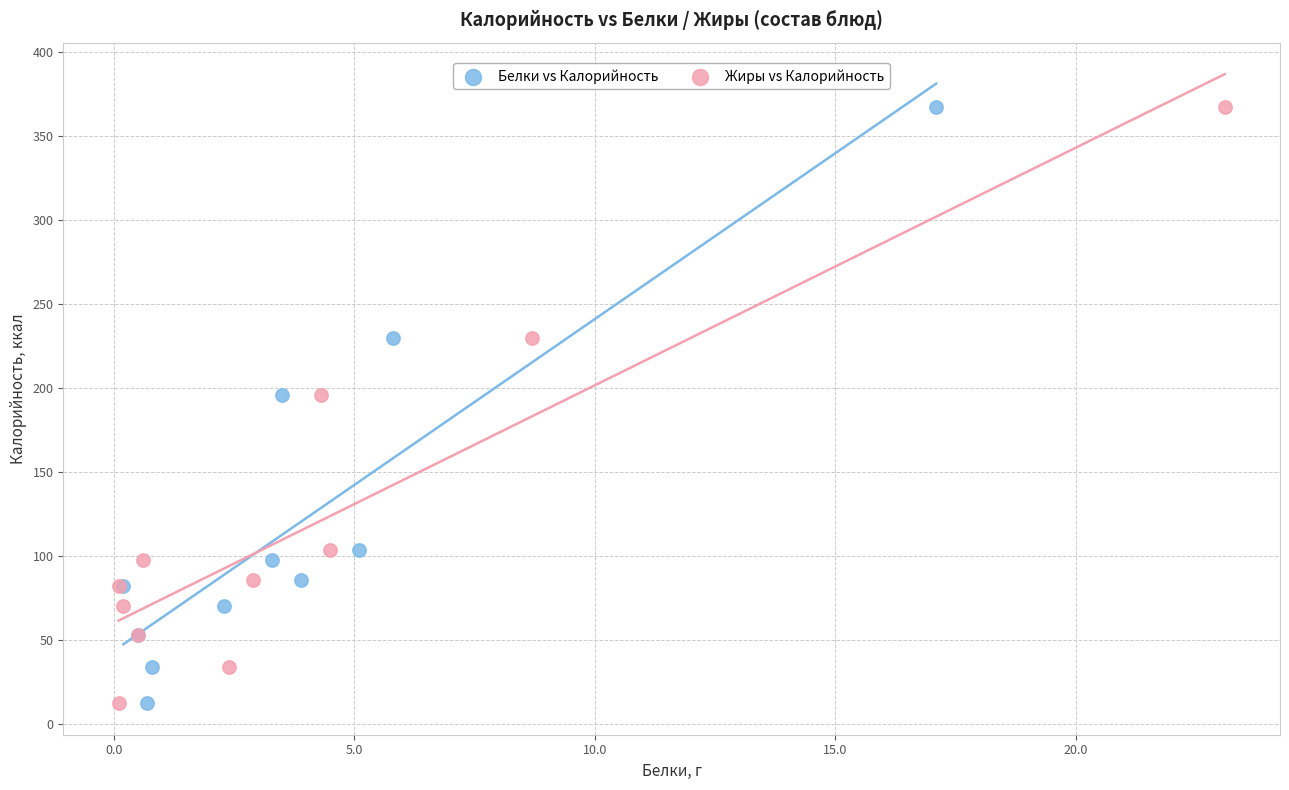

What are all the series names shown in the legend?

Белки vs Калорийность, Жиры vs Калорийность